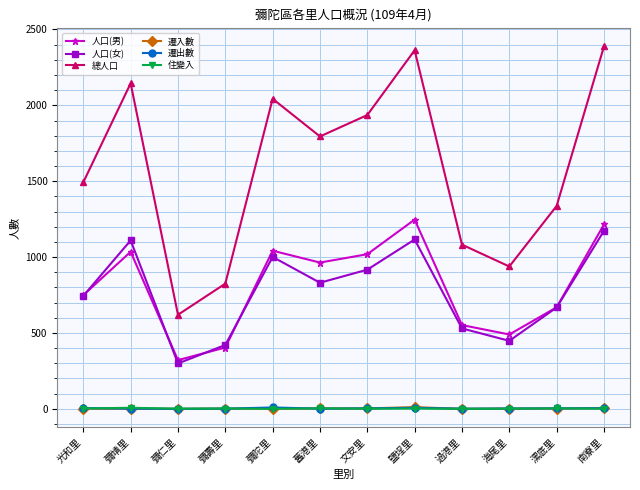

True or false: 總人口 has a value of 3540 at 鹽埕里.

False